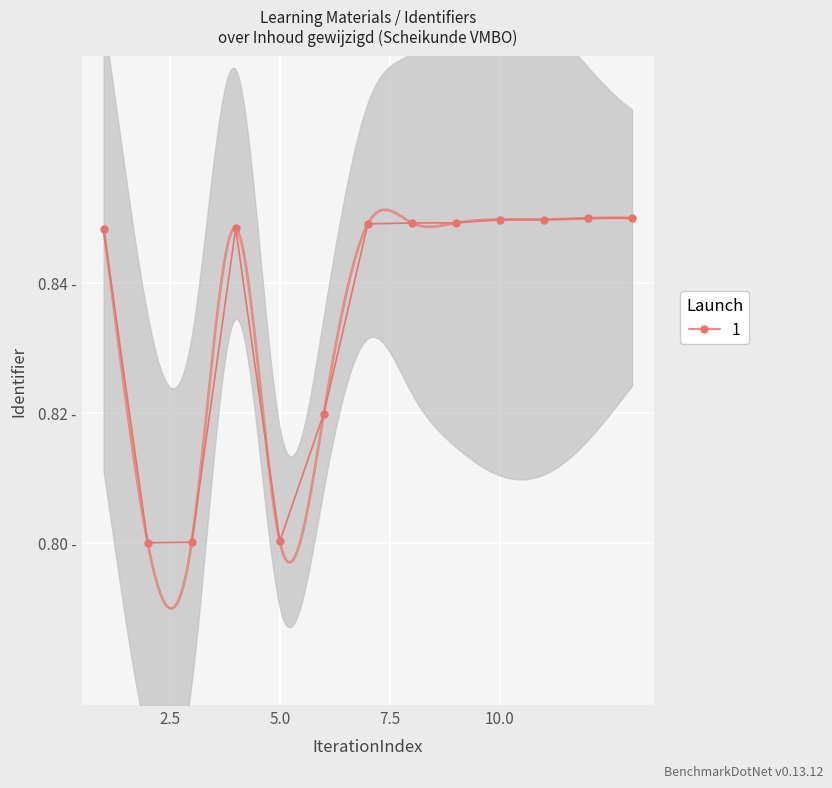

Count the number of data series in this chart.

1